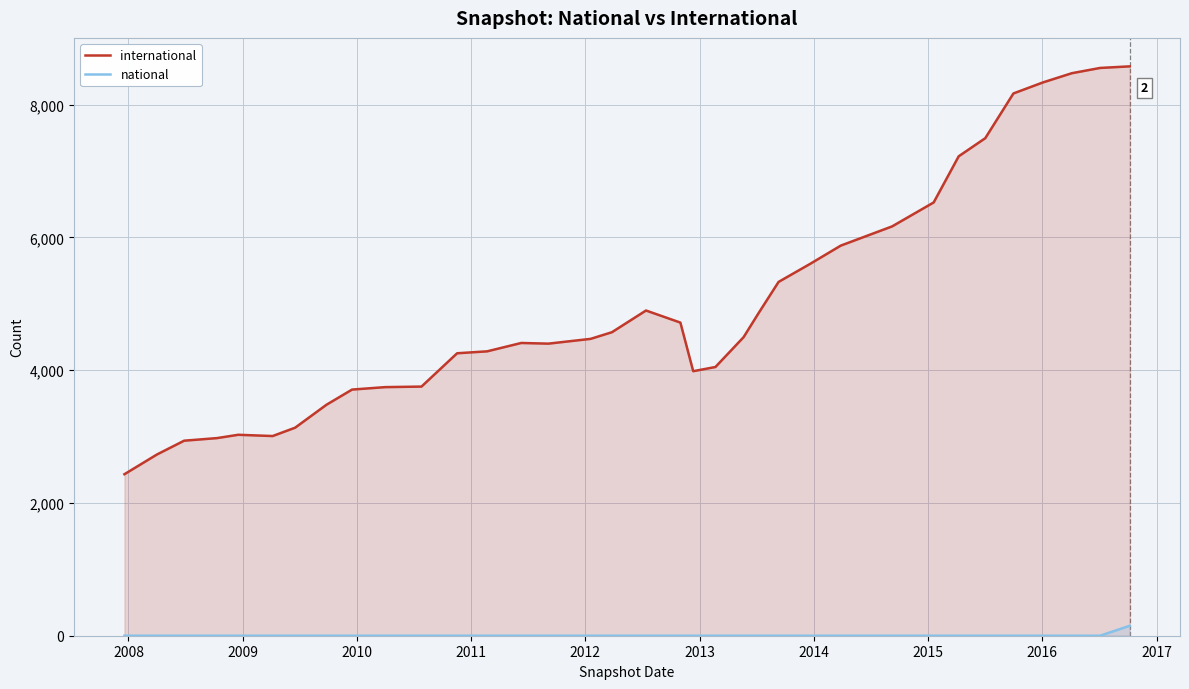

What are all the series names shown in the legend?

international, national